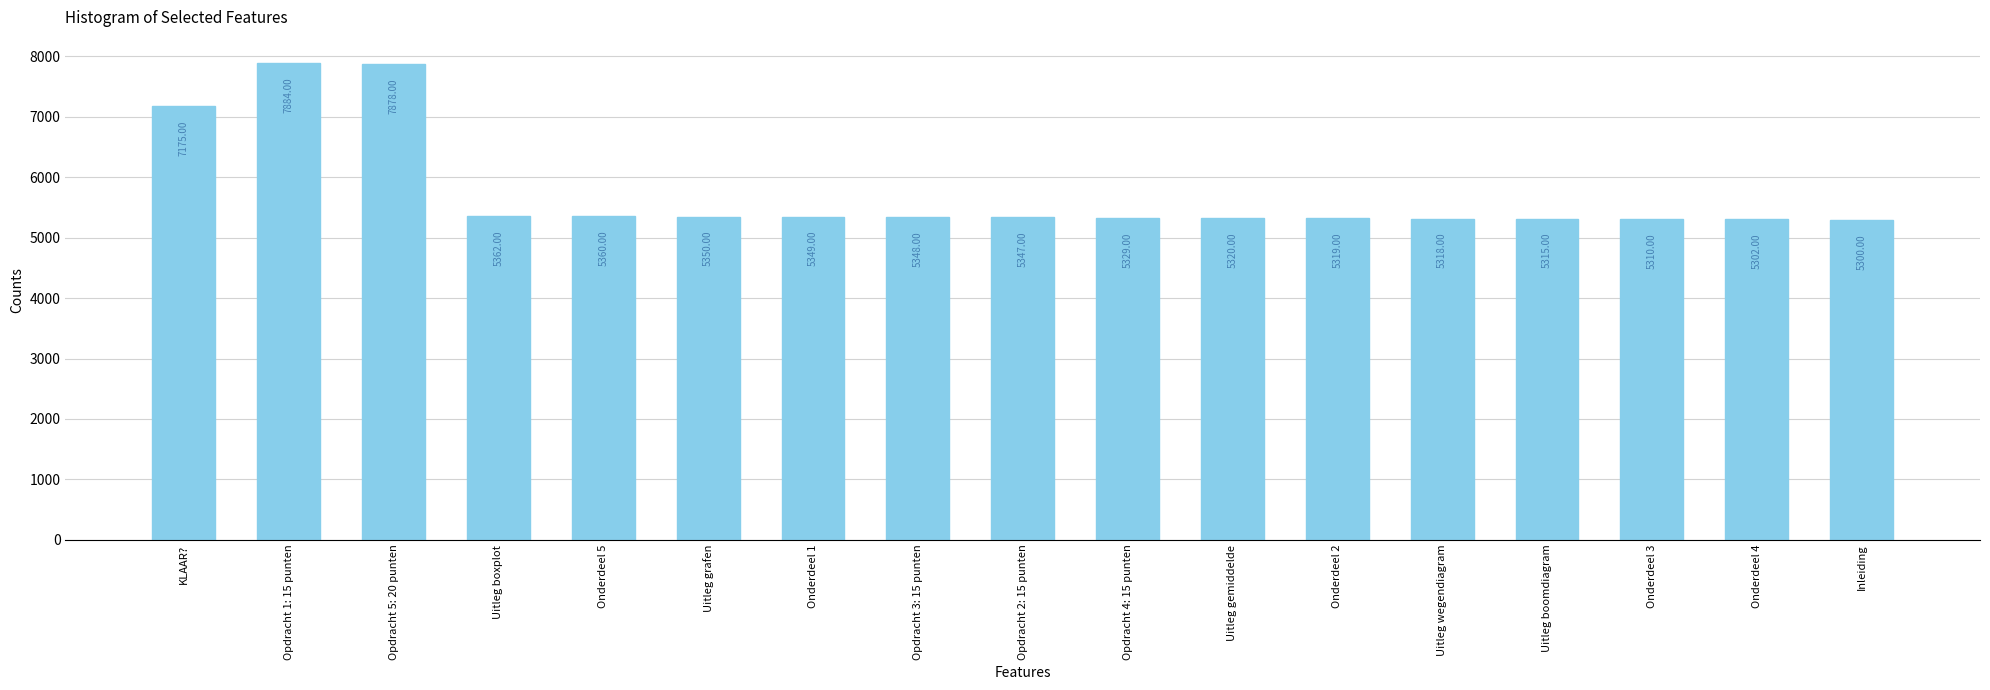

Reading left to right, extract all data points from this chart.

7175	7884	7878	5362	5360	5350	5349	5348	5347	5329	5320	5319	5318	5315	5310	5302	5300